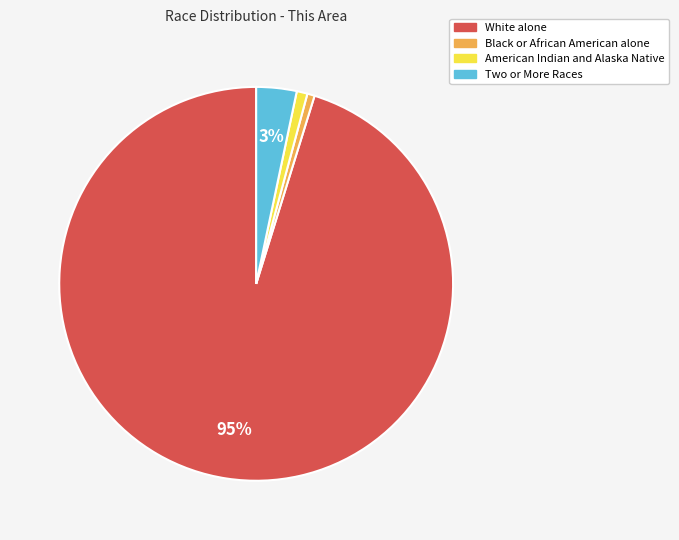

Between Two or More Races and American Indian and Alaska Native, which is larger?

Two or More Races